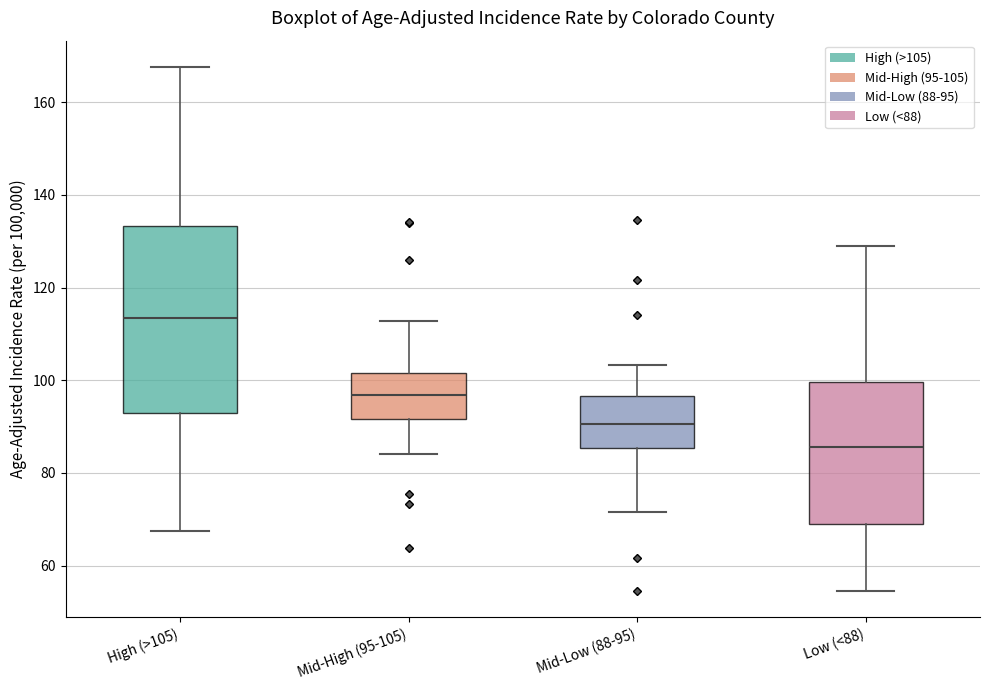

Where is the upper edge of the box for Mid-High (95-105) on the y-axis? The values are not printed on the chart, so give them approximately, as read against the axis.

102